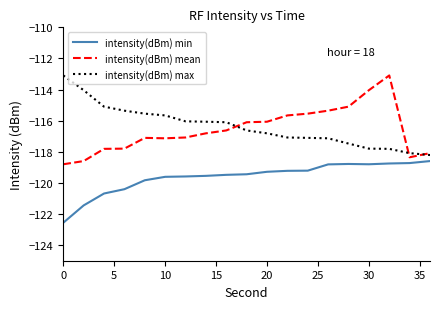

True or false: intensity(dBm) min and intensity(dBm) mean cross at least once.

False